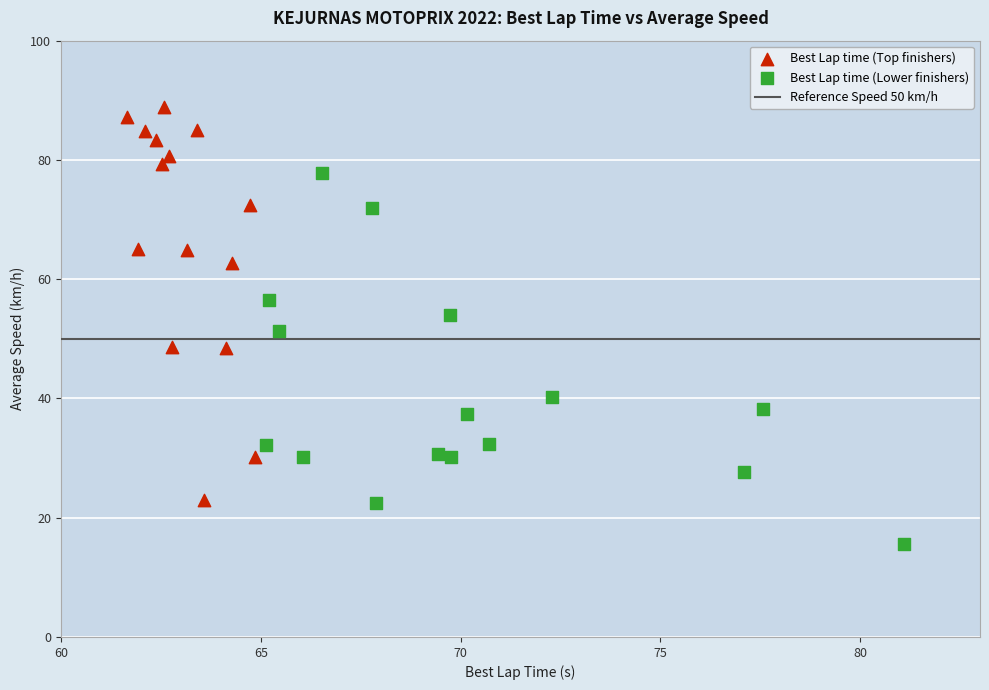

Which series reaches the maximum Y coordinate?

Best Lap time (Top finishers)